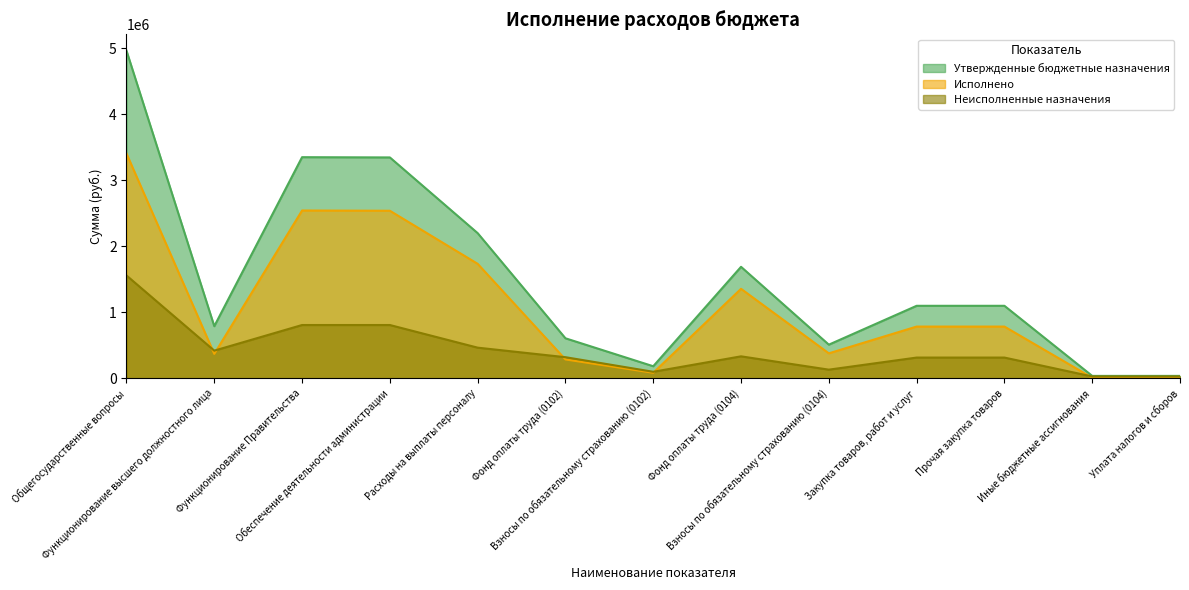

Is the value of Неисполненные назначения at Закупка товаров, работ и услуг greater than the value of Исполнено at Расходы на выплаты персоналу?

No